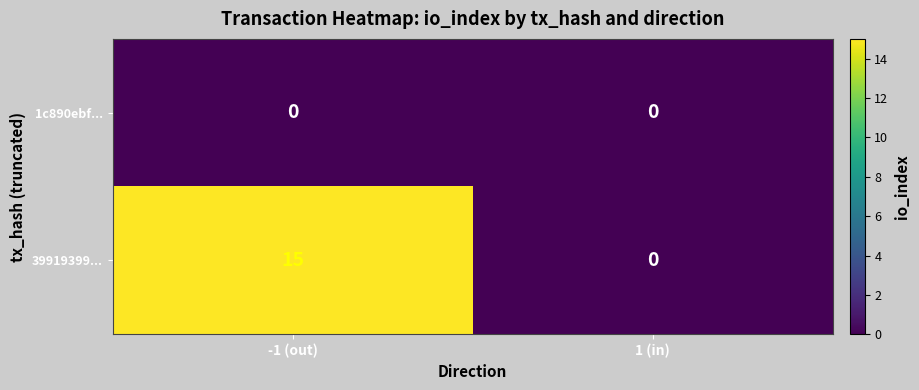

How many categories are shown in the chart?

2